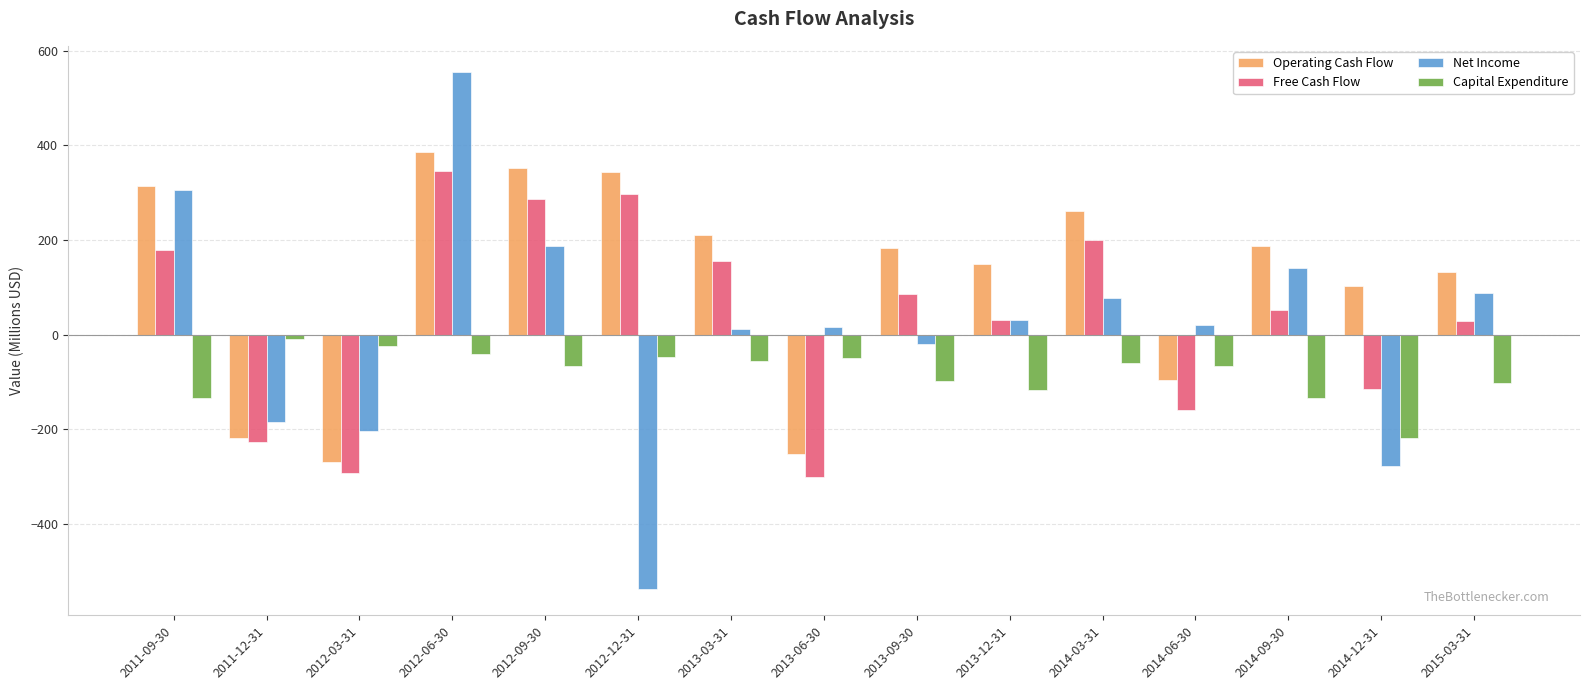

The value of Free Cash Flow at 2013-09-30 is 86.0. True or false?

True